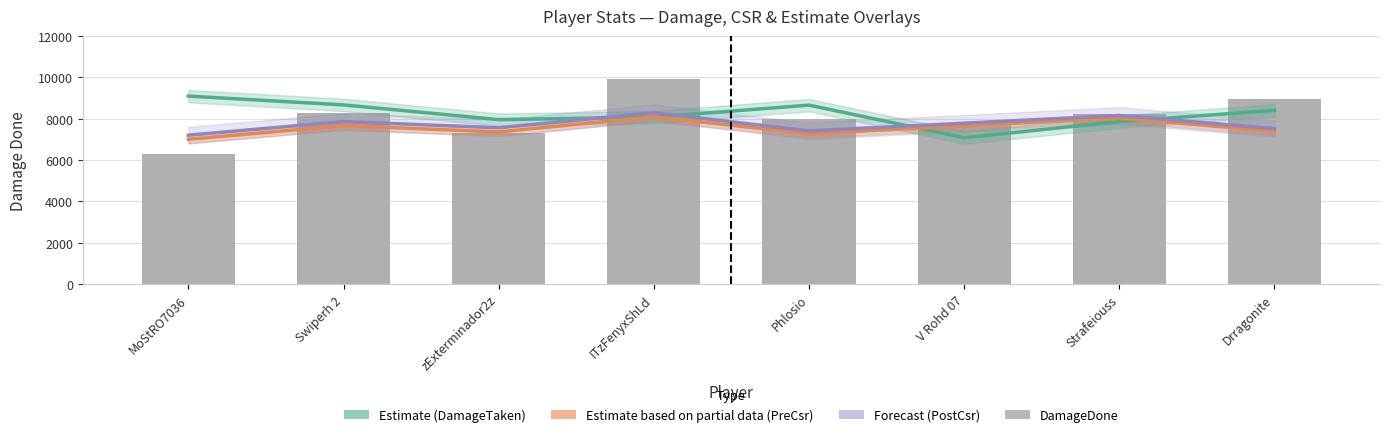

What is the label of the 5th bar from the right?

ITzFenyxShLd